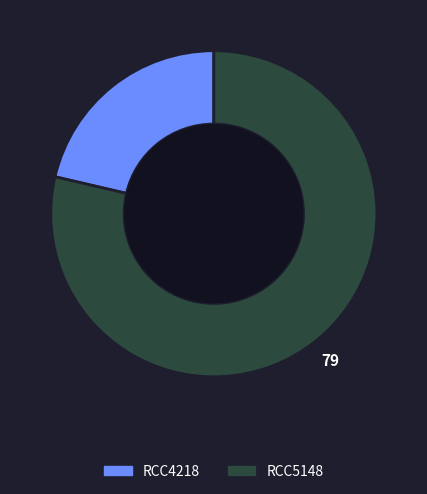

Does any single category account for the majority?

Yes